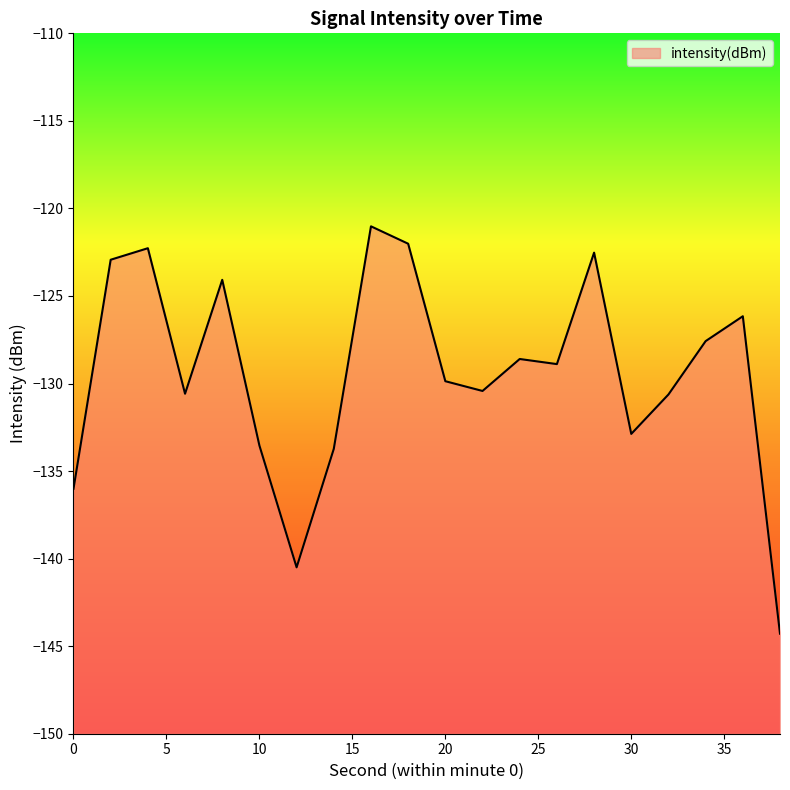

List the labels in order of value, largest first.

16, 18, 4, 28, 2, 8, 36, 34, 24, 26, 20, 22, 6, 32, 30, 10, 14, 0, 12, 38